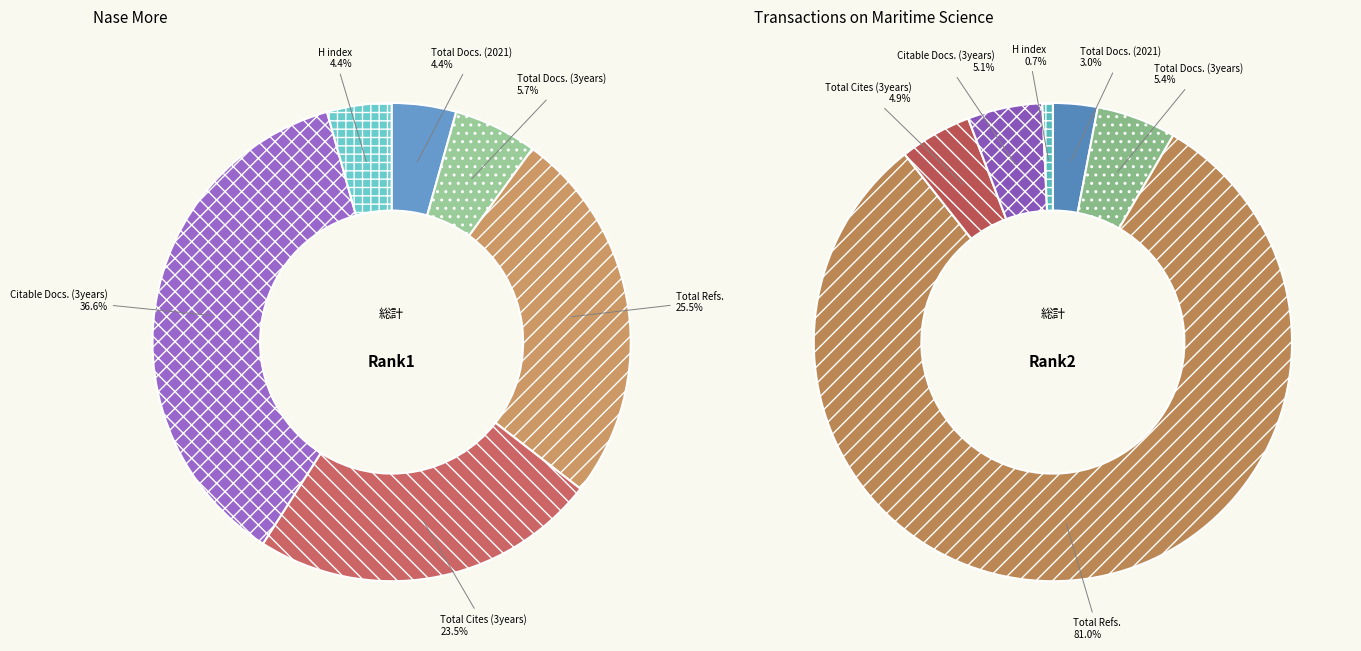

To the nearest percent, what percentage of the pie is Total Docs. (2021)?

3%